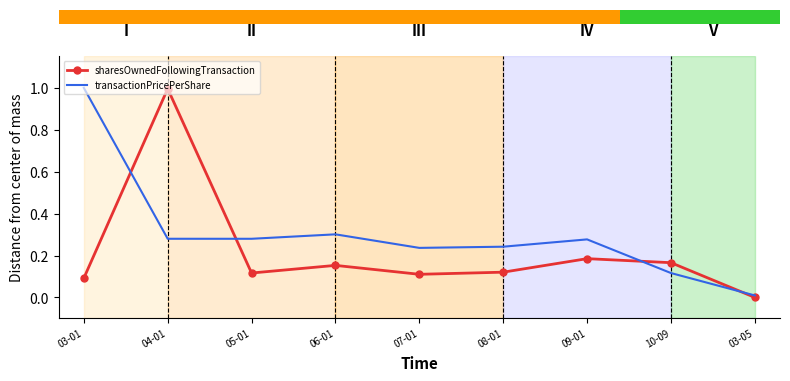

Rank the series at 09-01 from lowest to highest value.

sharesOwnedFollowingTransaction, transactionPricePerShare